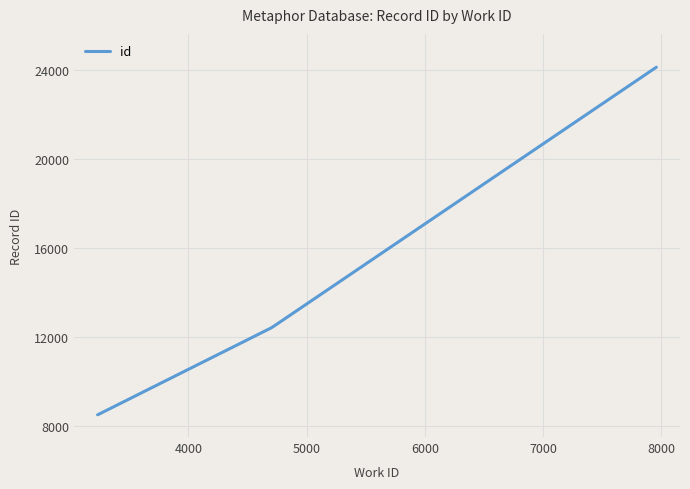

What is the greatest value displayed?

24140.0